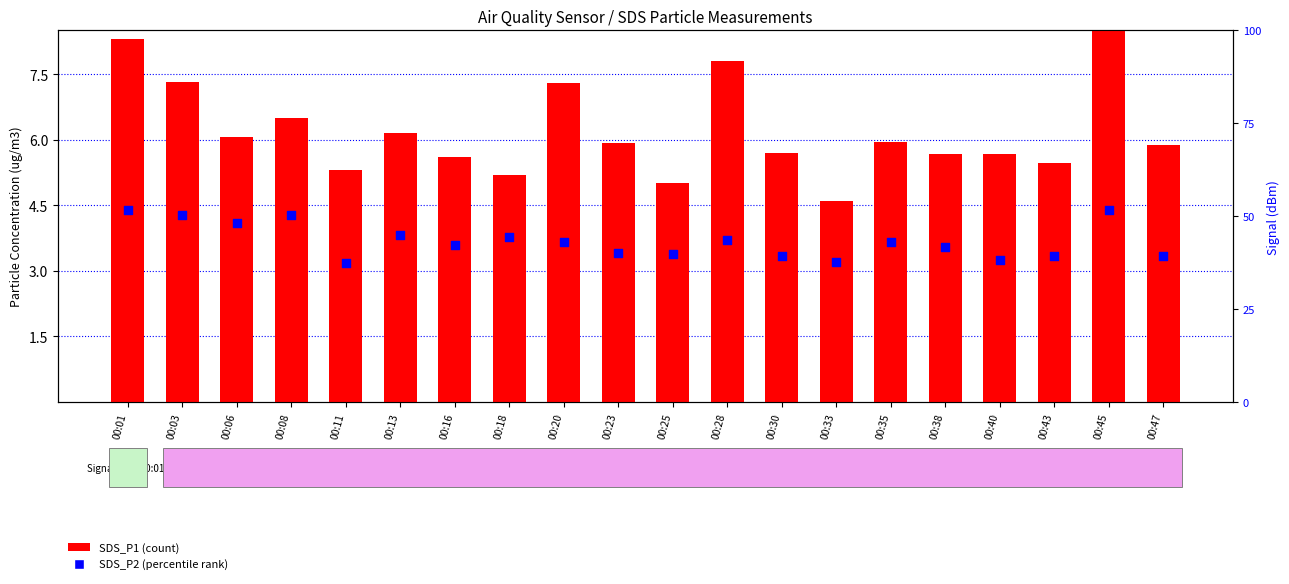

Is the value of SDS_P1 at 00:35 greater than the value of SDS_P2 at 00:28?

Yes